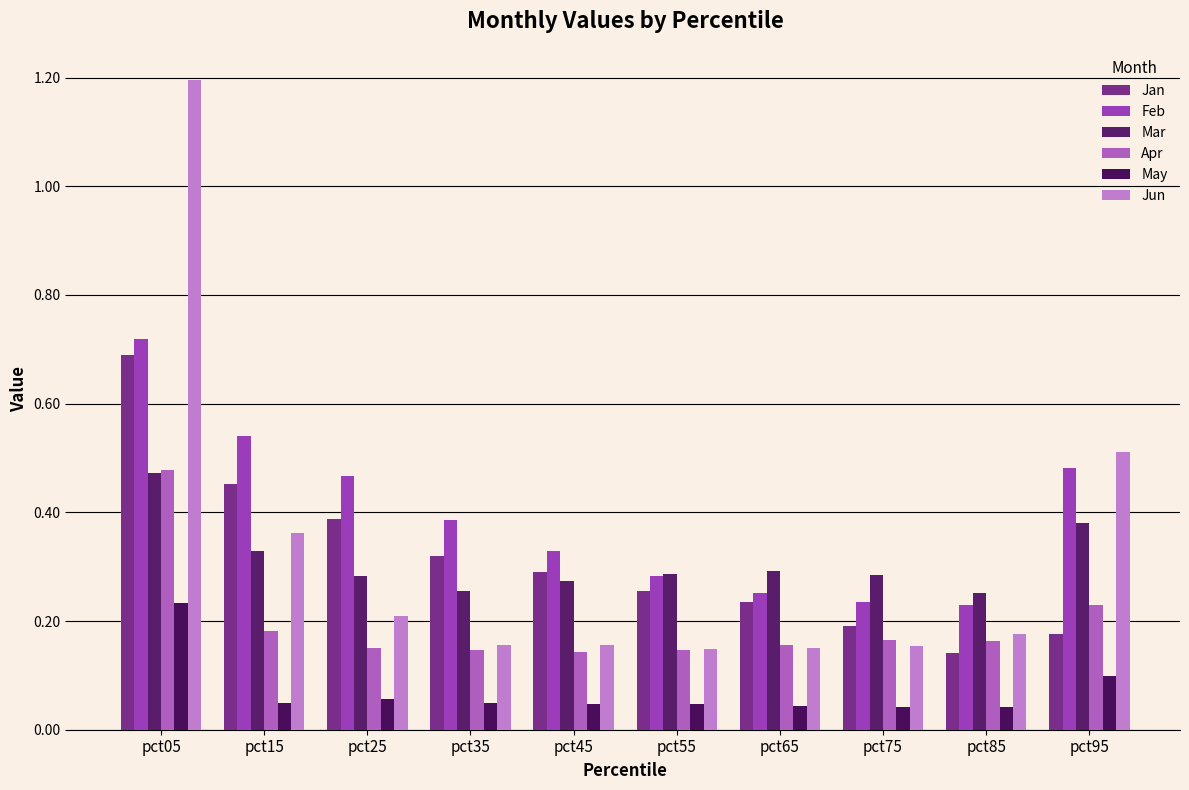

What are all the series names shown in the legend?

Jan, Feb, Mar, Apr, May, Jun